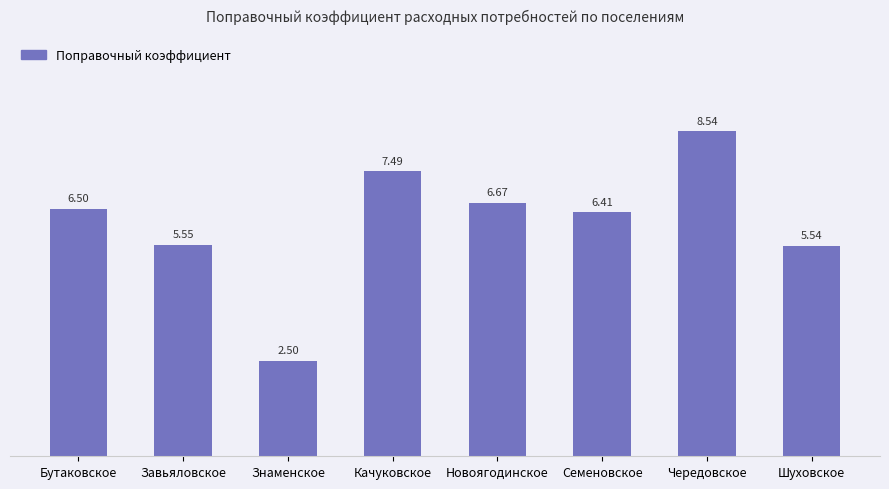

Which category has the lowest value across all series?

Знаменское